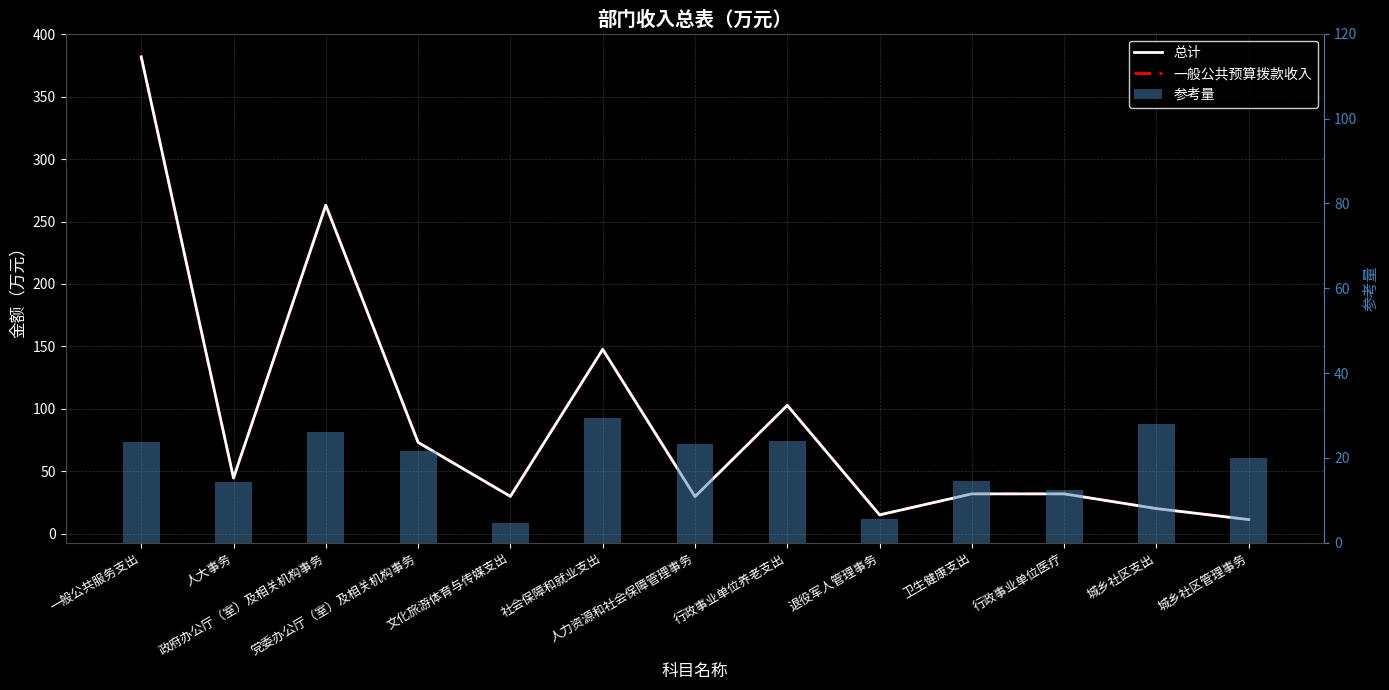

True or false: 参考量 has a value of 42.5 at 行政事业单位养老支出.

False